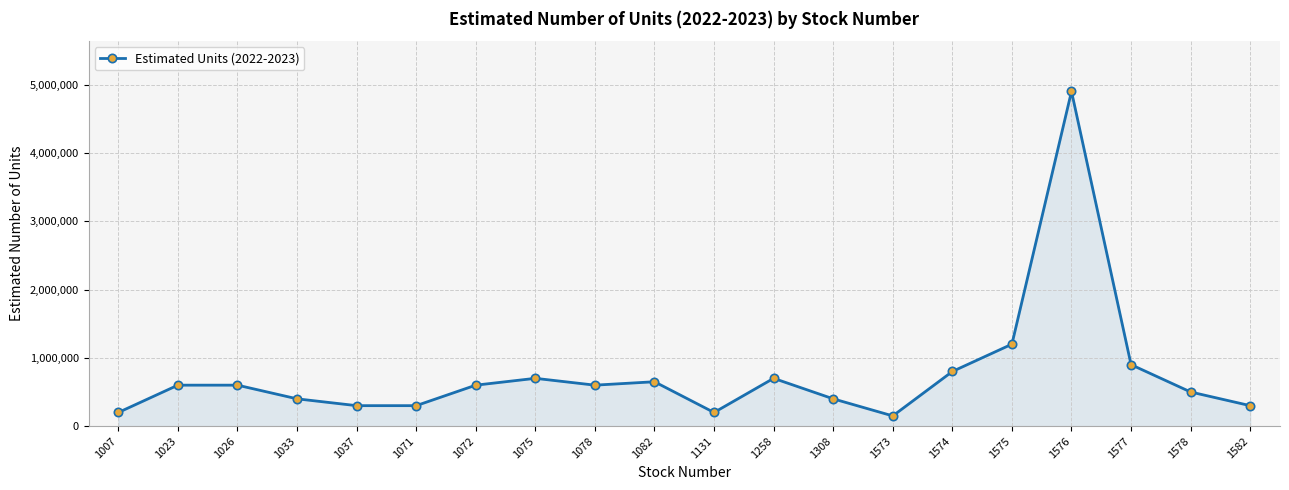

Read the value at 1007.

200000